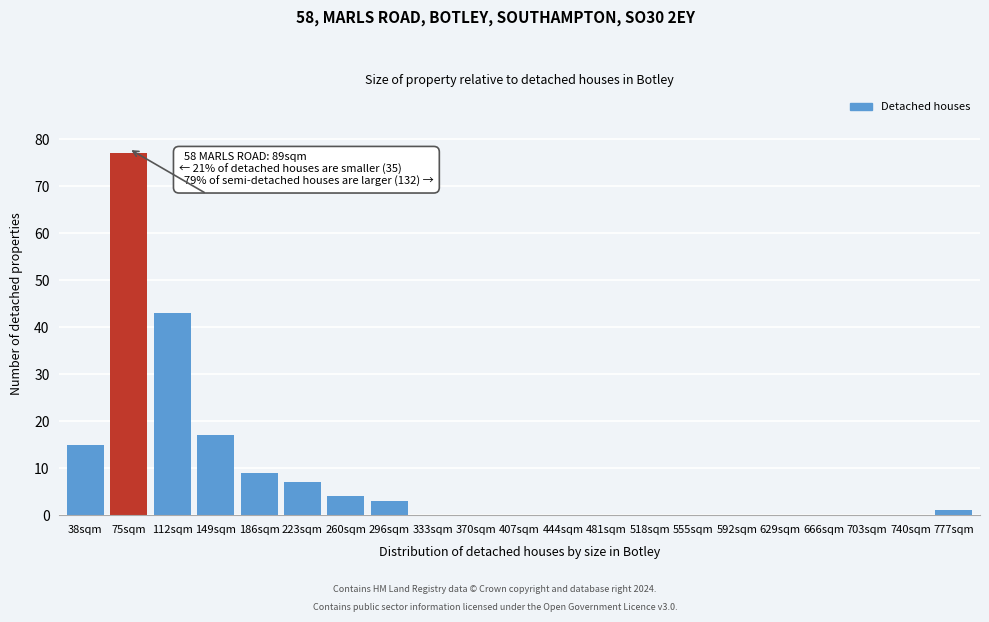

Reading left to right, list all the values displayed in this chart.

38sqm=15	75sqm=77	112sqm=43	149sqm=17	186sqm=9	223sqm=7	260sqm=4	296sqm=3	333sqm=0	370sqm=0	407sqm=0	444sqm=0	481sqm=0	518sqm=0	555sqm=0	592sqm=0	629sqm=0	666sqm=0	703sqm=0	740sqm=0	777sqm=1